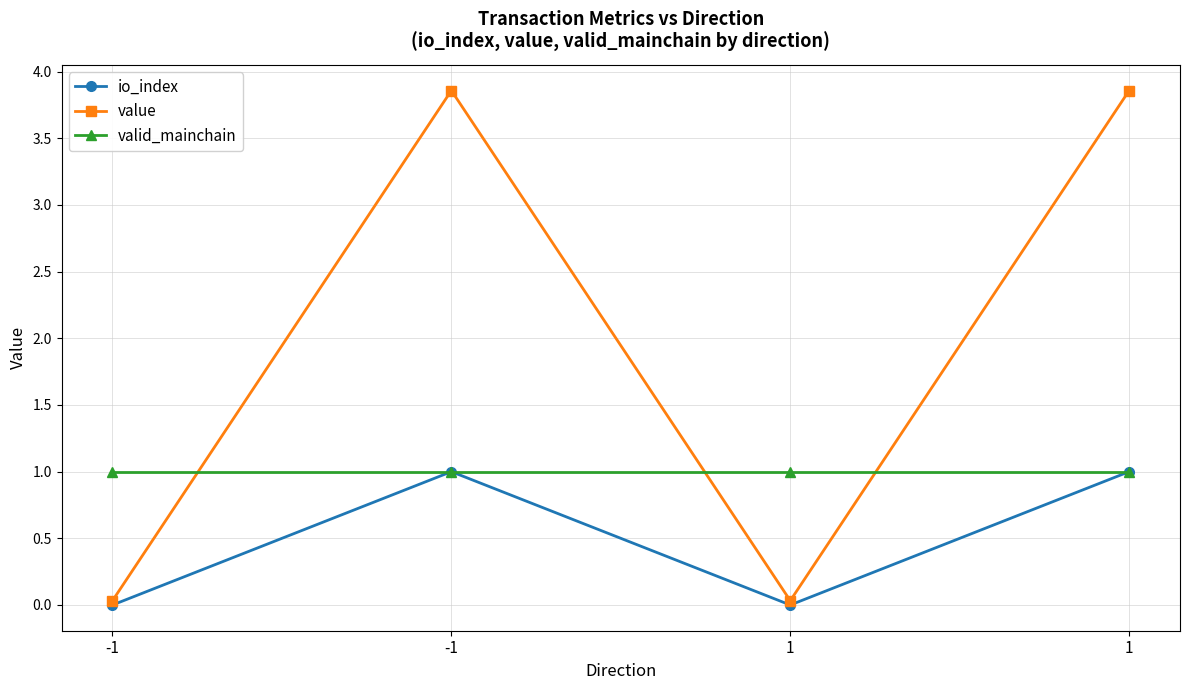

How many lines are shown in the chart?

3